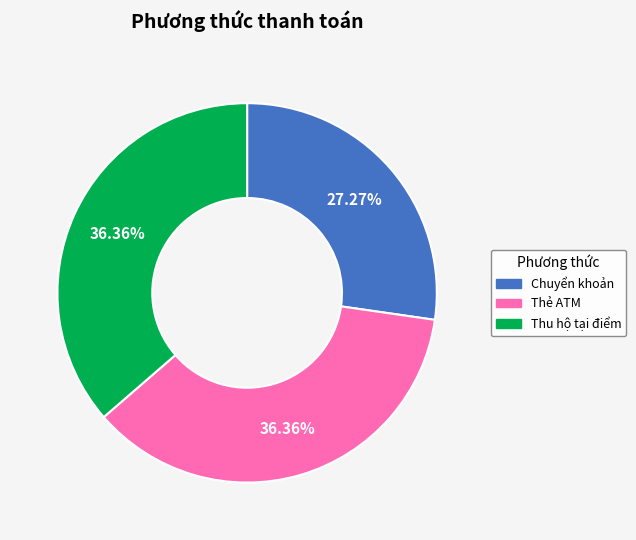

Is it true that Thu hộ tại điểm is 36% of the pie?

True